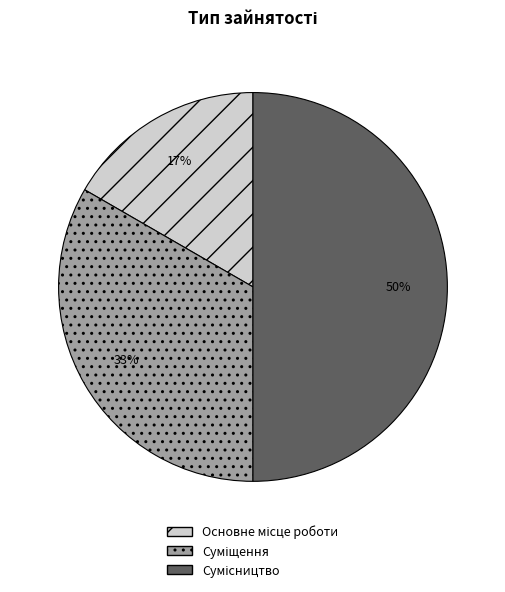

To the nearest percent, what is the difference between the largest and smallest slice percentages?

33%